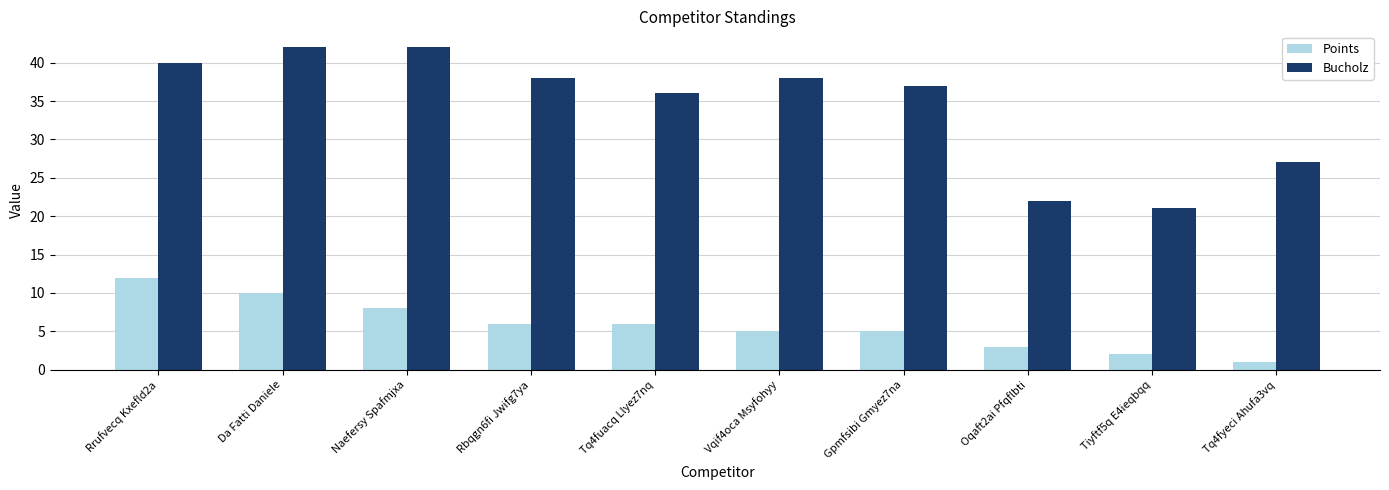

What is the value of the Points bar at the 6th from the left?

5